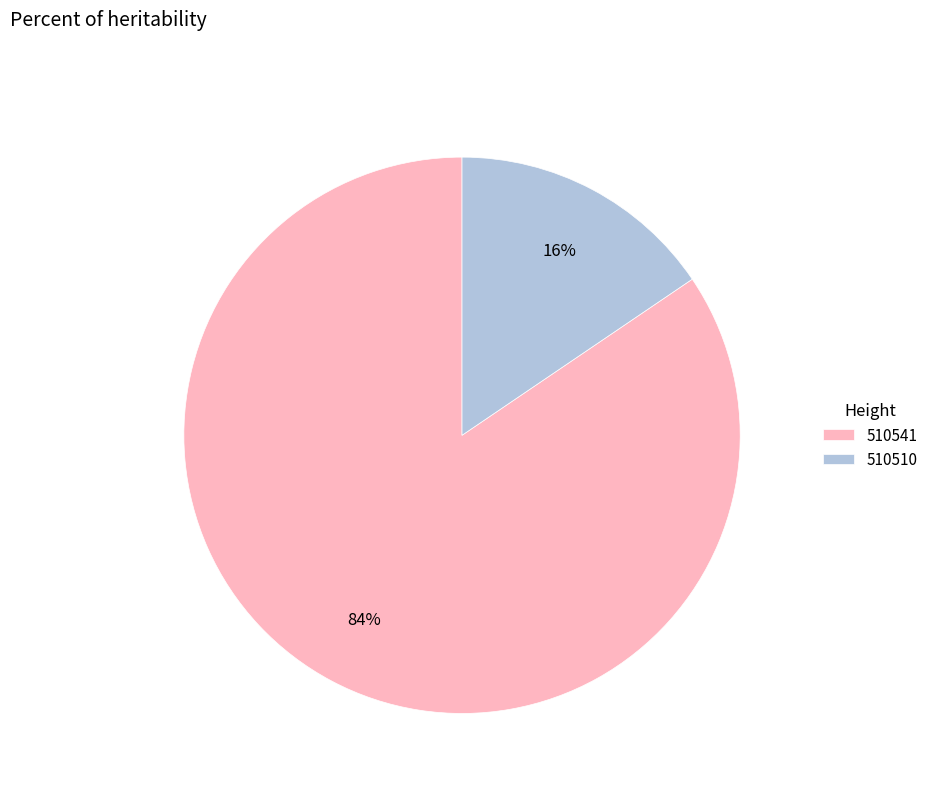

Does 510541 represent more than half of the total?

Yes